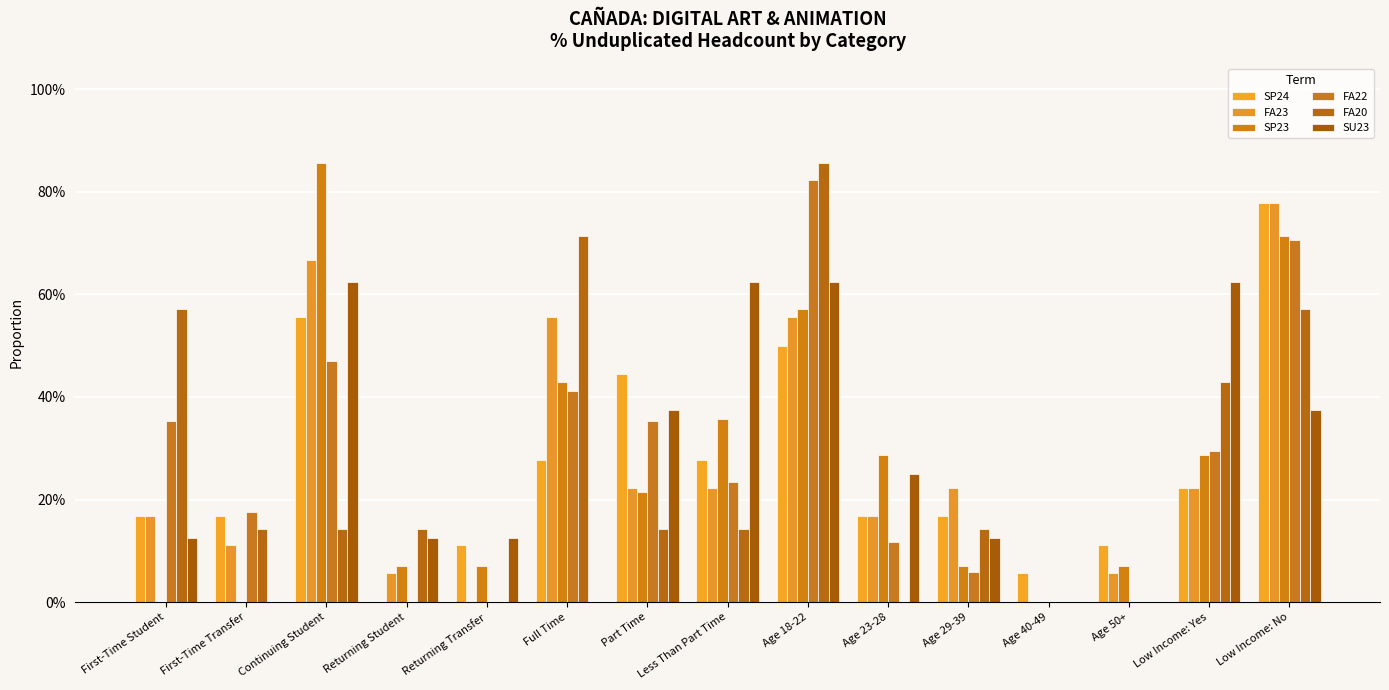

What are all the series names shown in the legend?

SP24, FA23, SP23, FA22, FA20, SU23